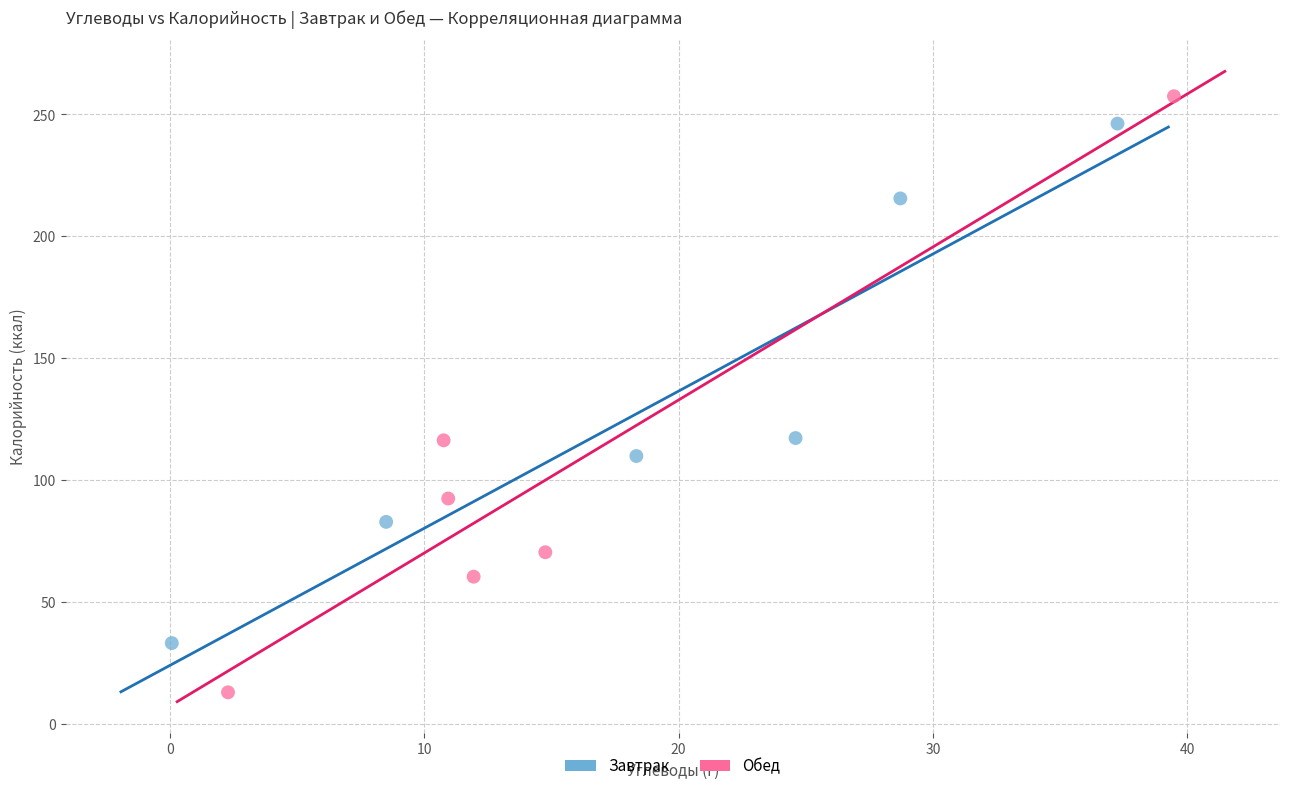

Which series contains the lowest Y value?

Обед